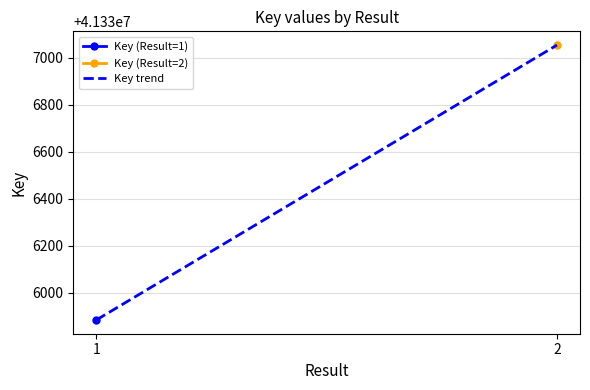

What is the value of the 1st point from the left?

41335885